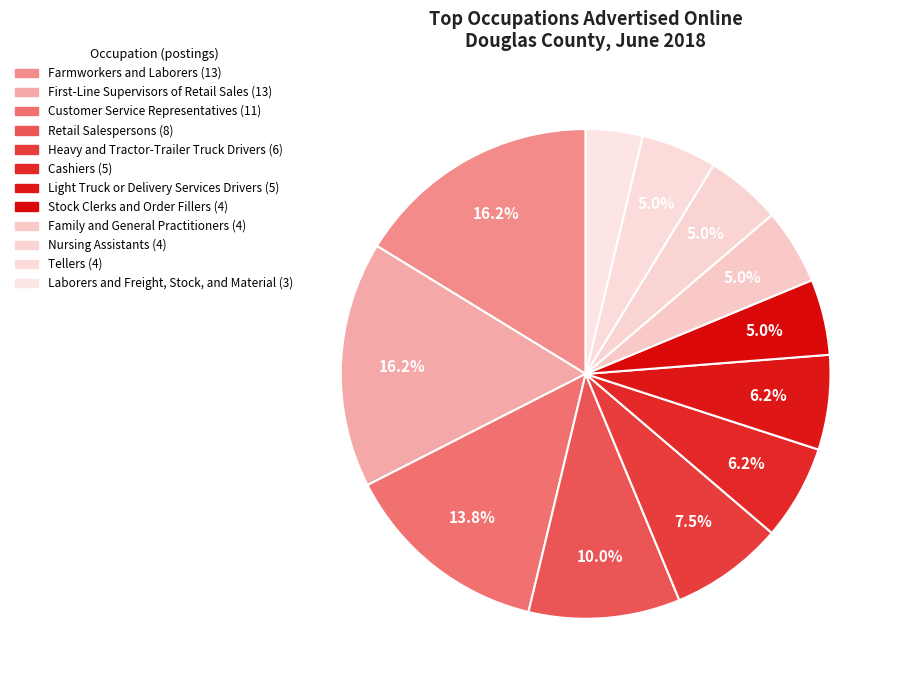

Approximately how many times larger is the value at Retail Salespersons compared to Customer Service Representatives?

0.7